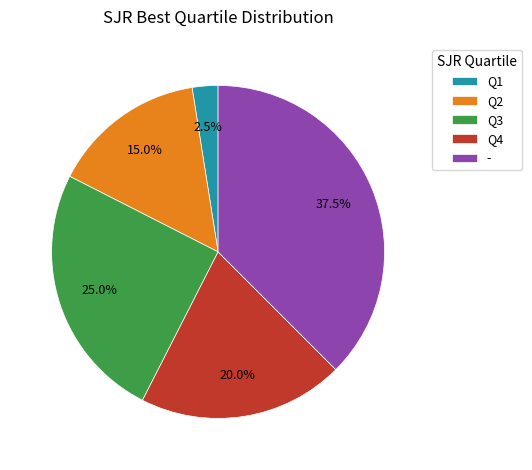

Which has a higher value, - or Q2?

-